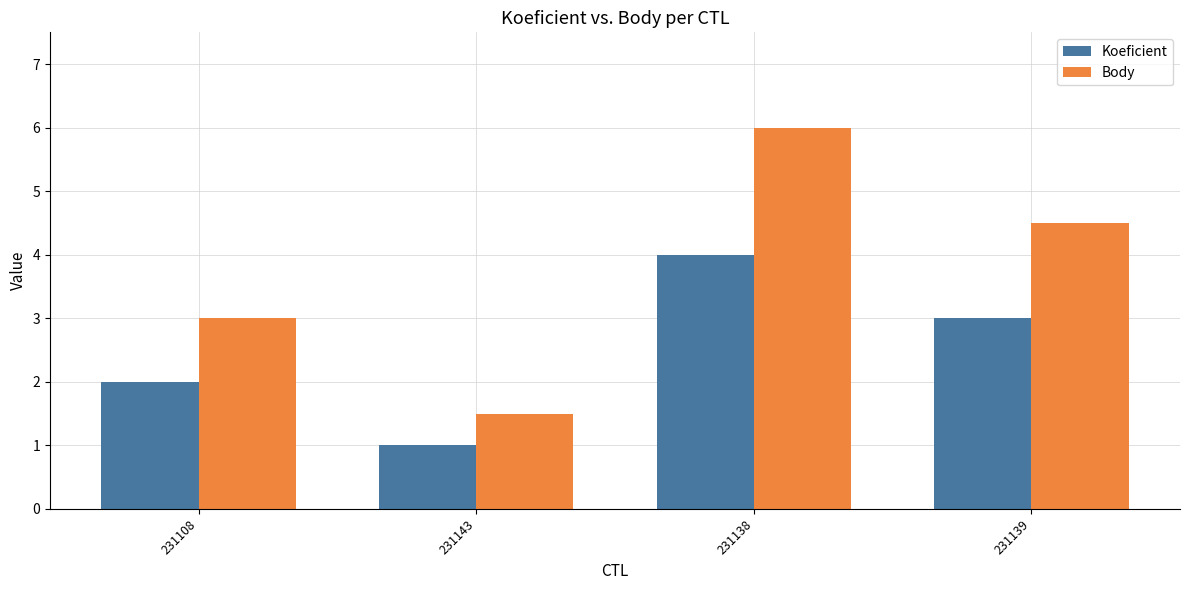

Between 231108 and 231143, which series saw the biggest shift?

Body